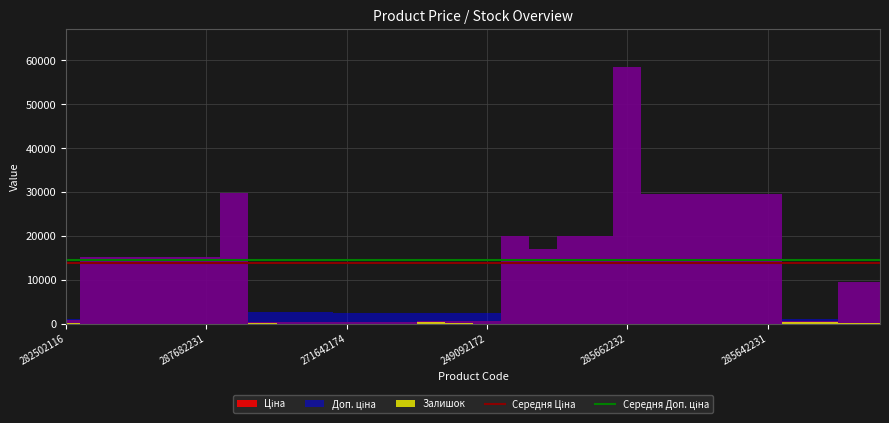

Between 282502116 and 287682231, which is larger?

282502116